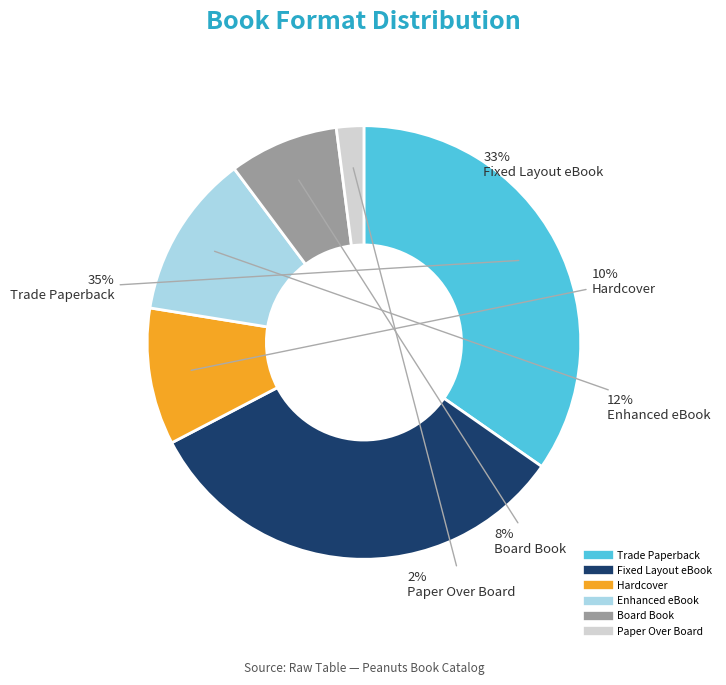

To the nearest percent, what percentage of the pie is Fixed Layout eBook?

33%